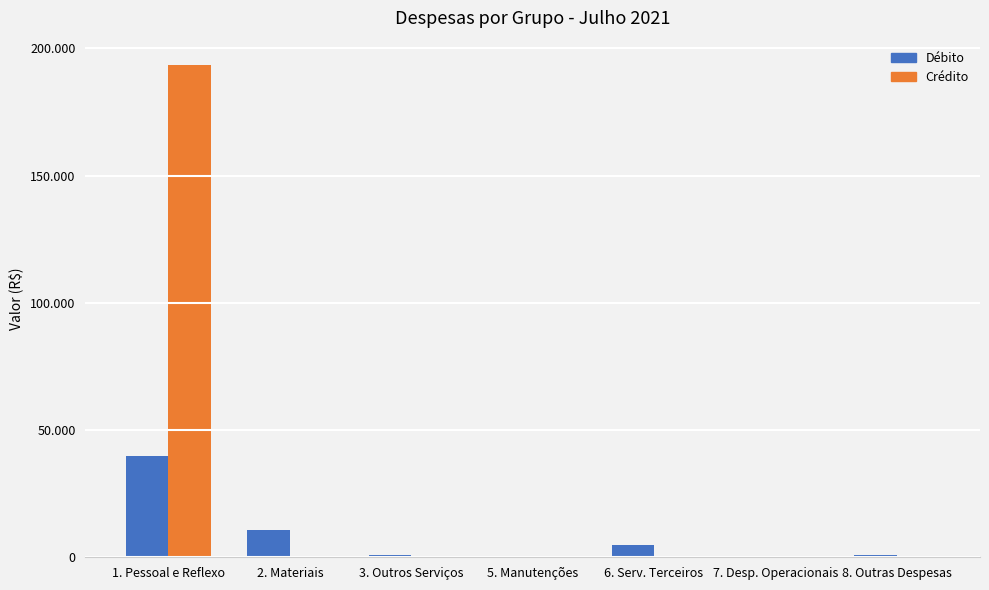

Are the bars grouped side by side (vs. stacked)?

Yes